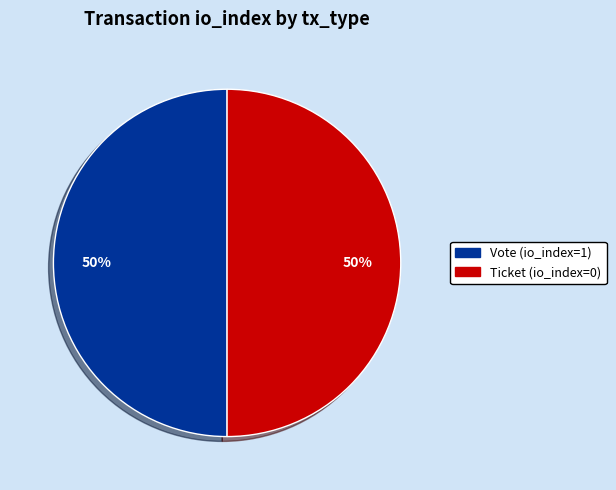

To the nearest percent, what is the combined percentage of Ticket and Vote?

100%